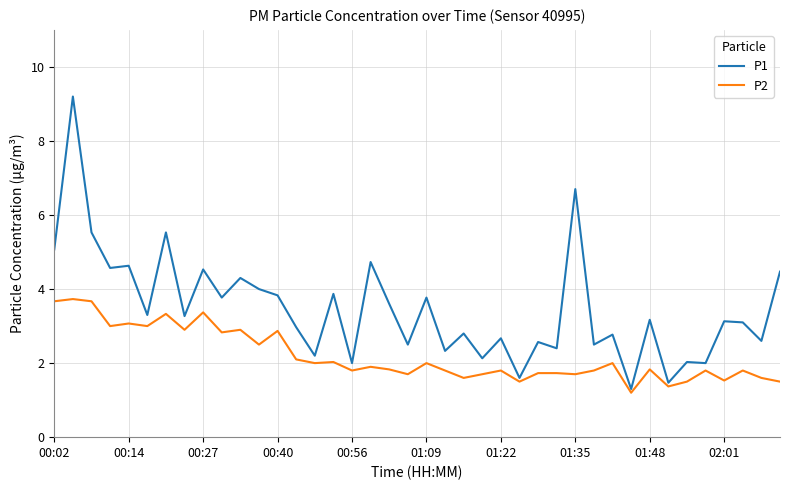

True or false: P2 and P1 intersect in this chart.

False